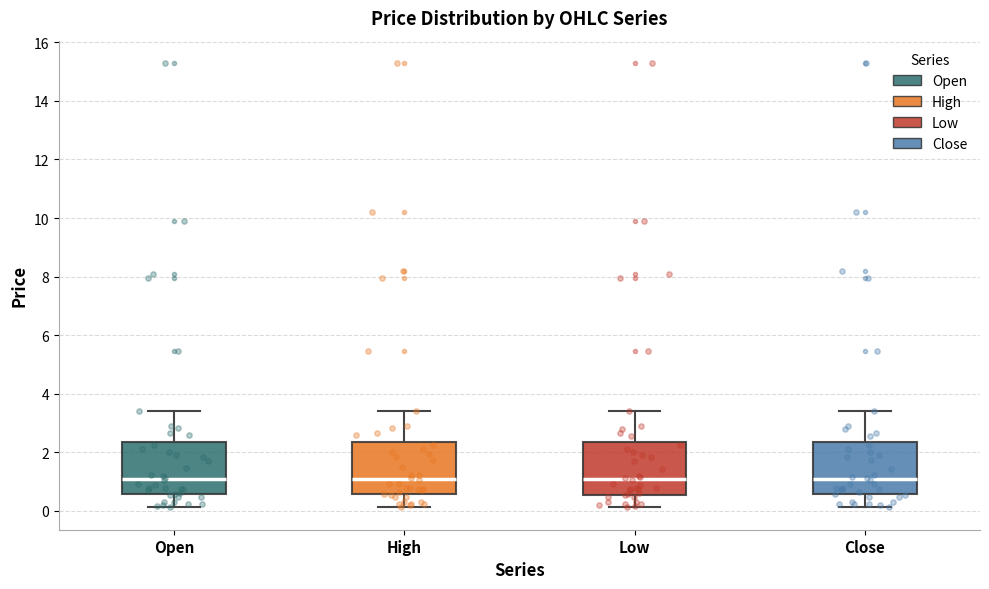

Reading left to right, transcribe this box plot: for each box, give where its median line is, the range the box spans, and where its two whiskers end, as read against the y-axis. The values are not printed on the chart, so give them approximately, as read against the axis.

Open: median 1.0, box 0.6 to 2.4, whiskers 0.2 to 3.4
High: median 1.0, box 0.6 to 2.4, whiskers 0.2 to 3.4
Low: median 1.0, box 0.6 to 2.4, whiskers 0.2 to 3.4
Close: median 1.0, box 0.6 to 2.4, whiskers 0.2 to 3.4